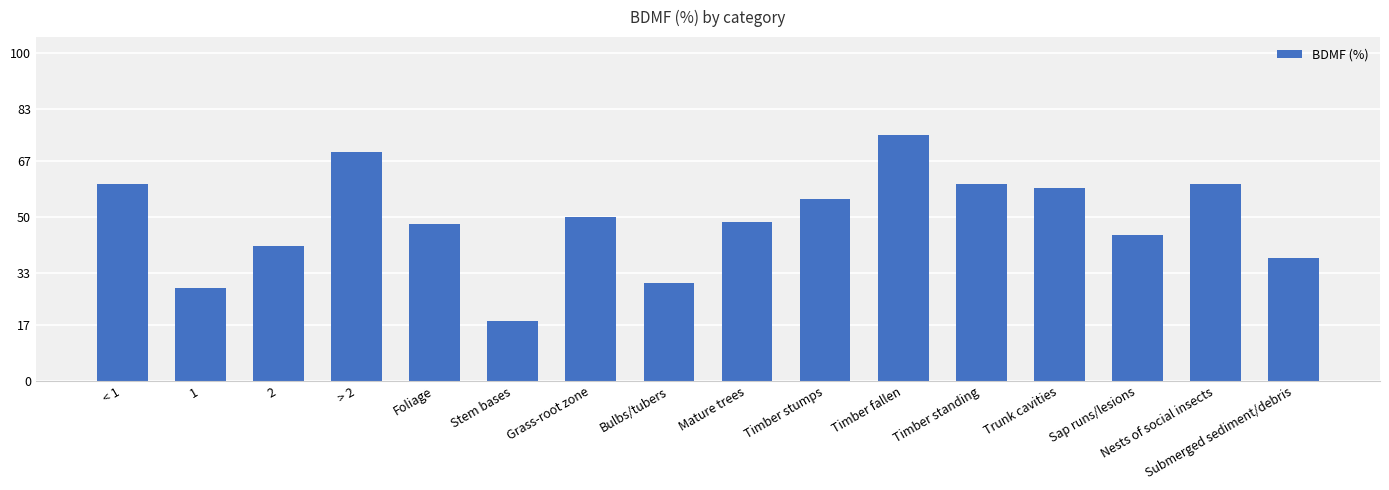

What is the change in value from Bulbs/tubers to Timber fallen?

+45.0